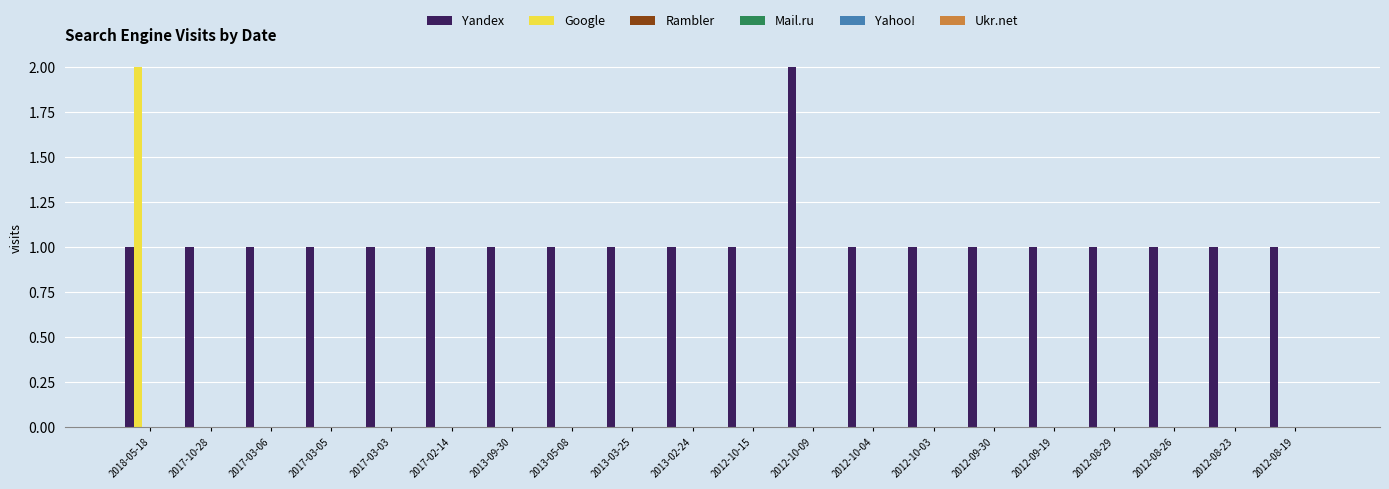

Which series has the largest total across all categories?

Yandex